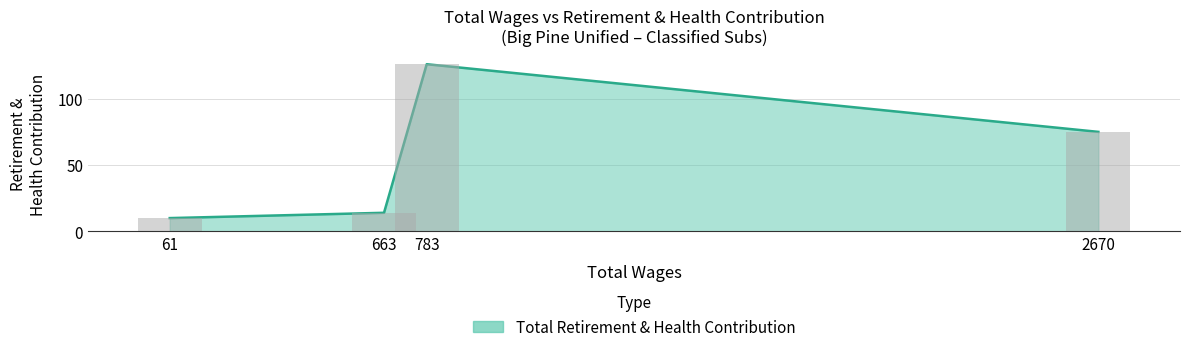

What is the difference between the second highest and second lowest values?

61